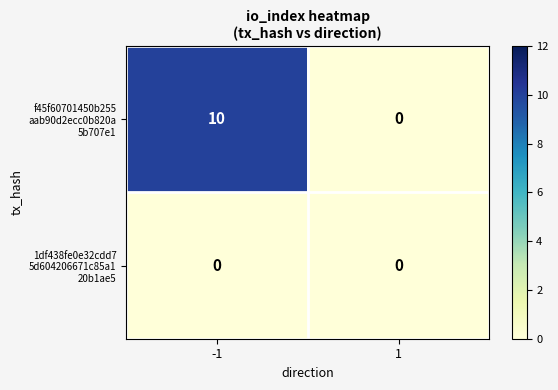

What is the greatest value displayed?

10